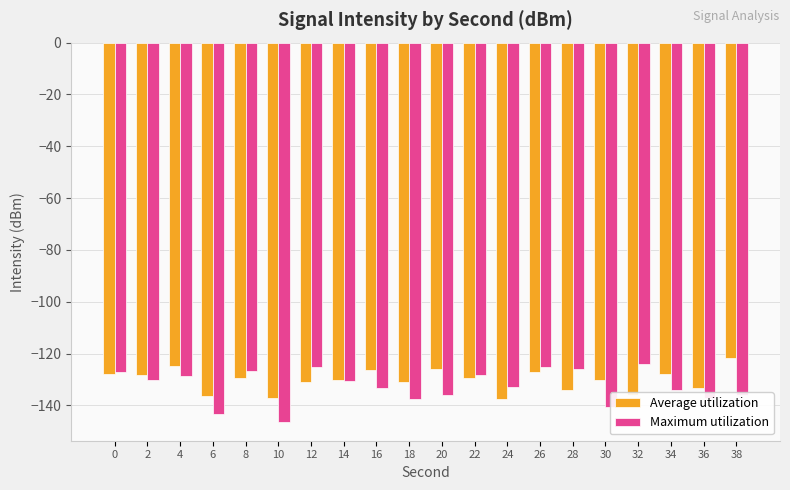

Read the Average utilization value at 4.

-124.8